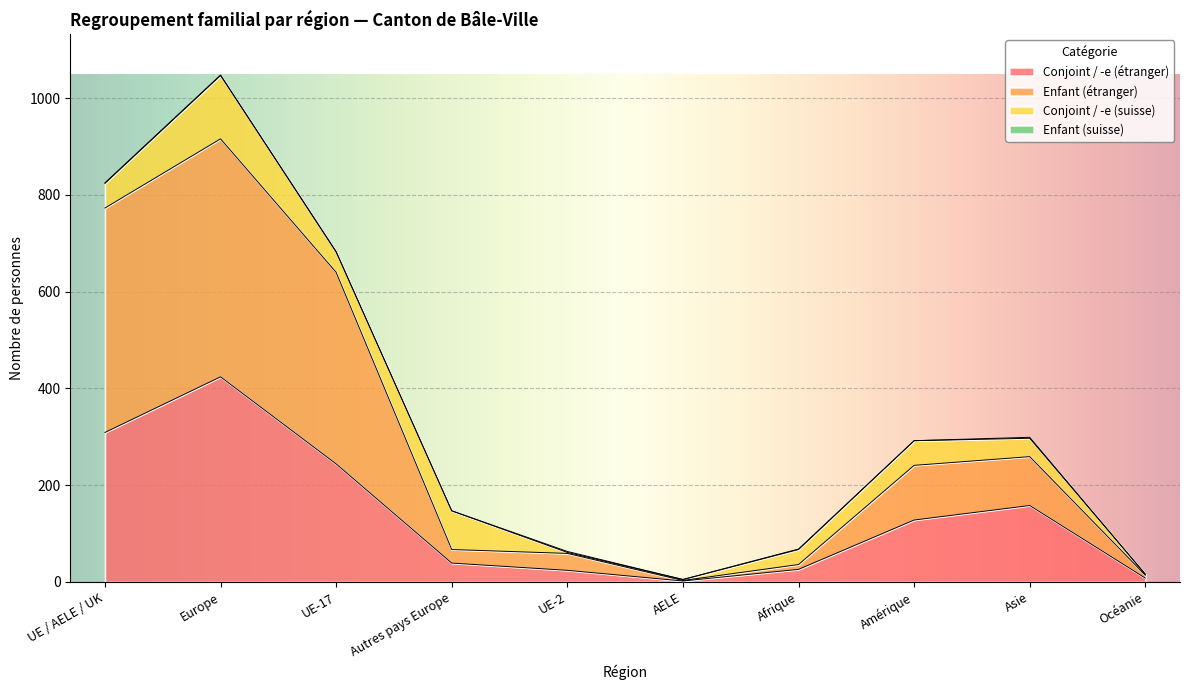

What is the difference between the highest and lowest values at UE-17?

396